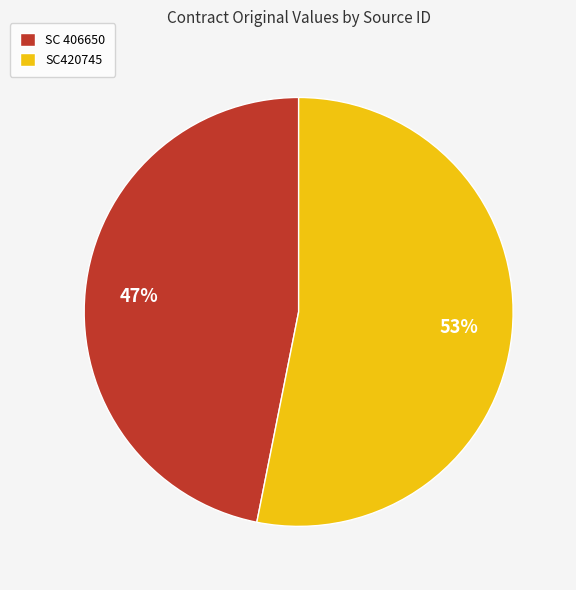

To the nearest percent, what portion does SC420745 represent?

53%